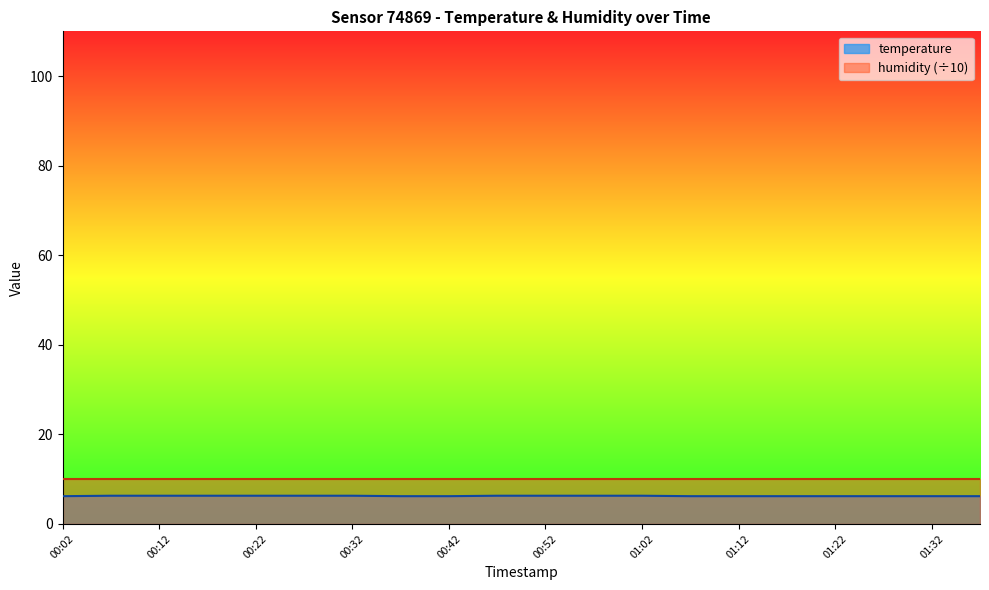

What is the ratio of the value at 00:57 to the value at 01:27?

1.0